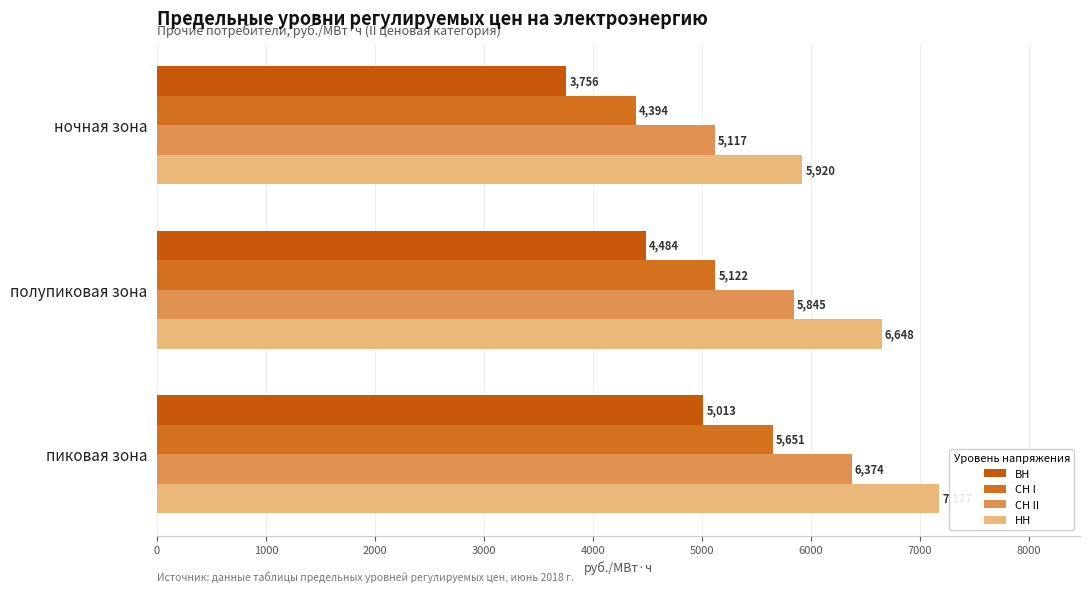

How many data points does each series have?

3